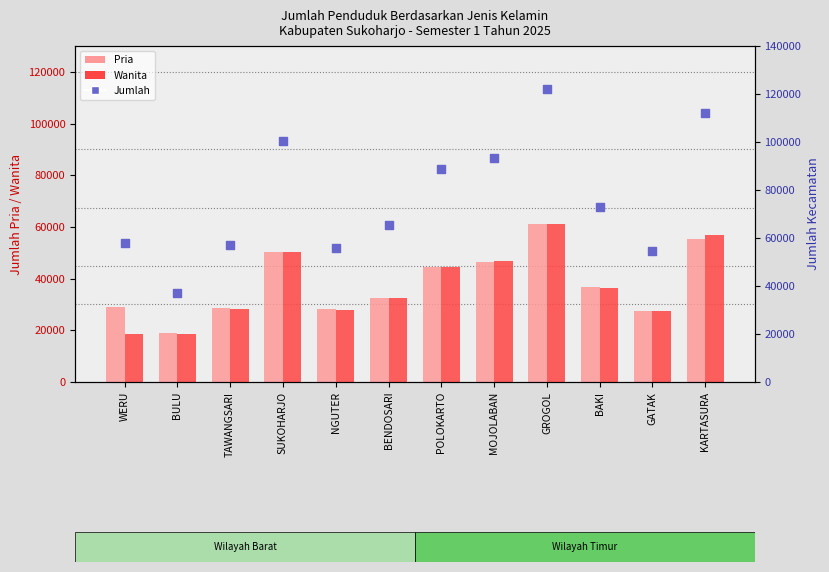

Which series has the largest Y range (max minus min)?

Jumlah